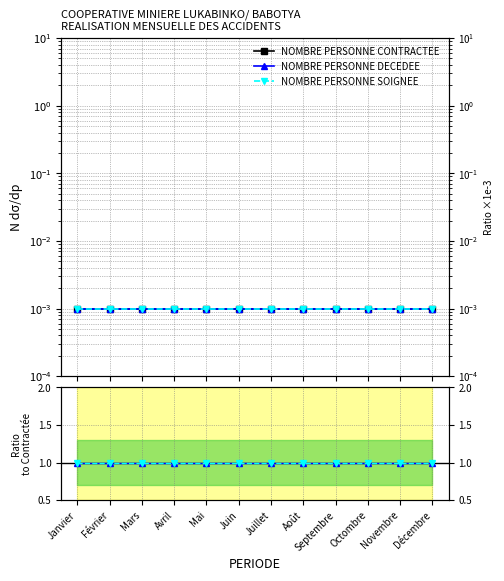

Is it true that NOMBRE PERSONNE SOIGNEE equals 1.7 at Décembre?

False